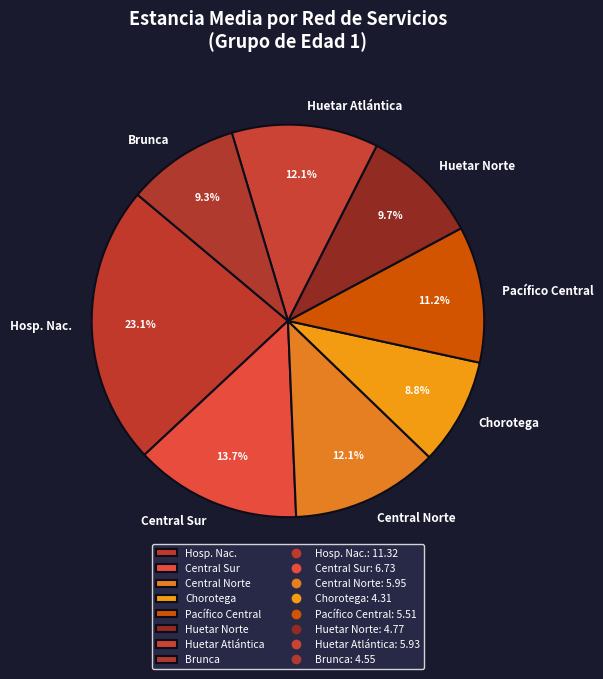

Count the number of slices in the pie.

8